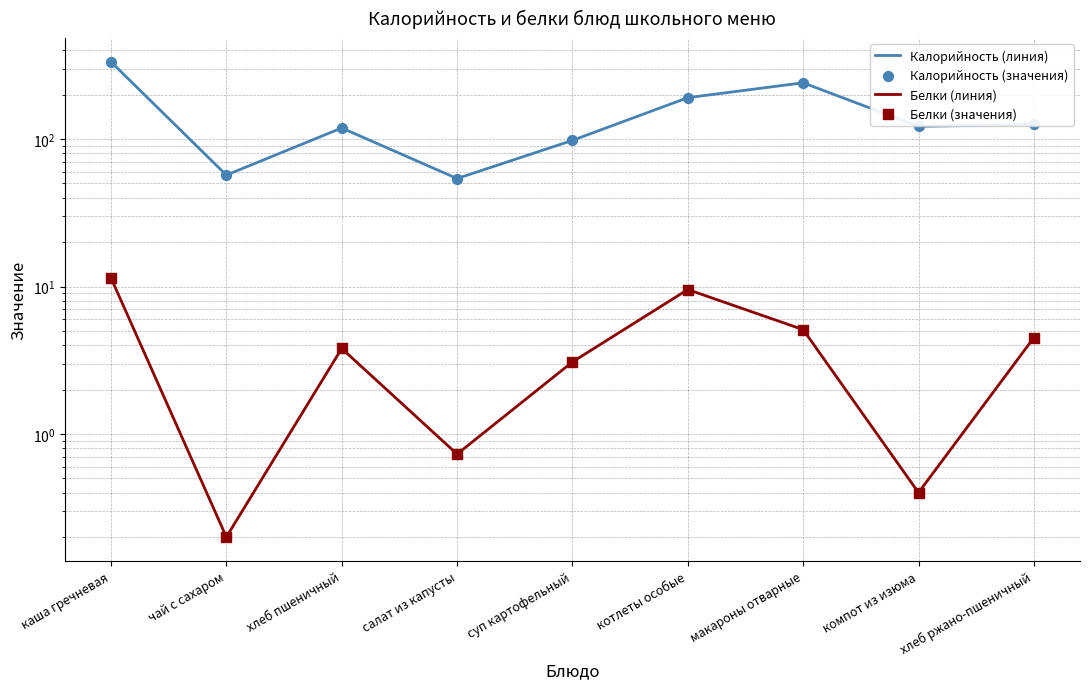

Which series contains the highest Y value?

Калорийность (линия)